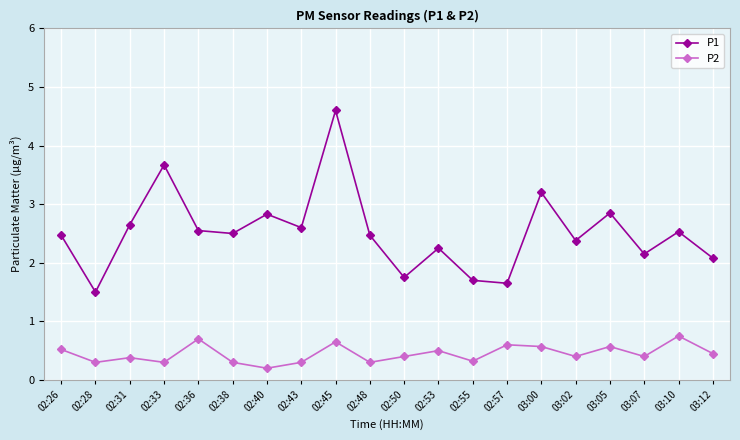

The value of P1 at 03:07 is 2.1. True or false?

True